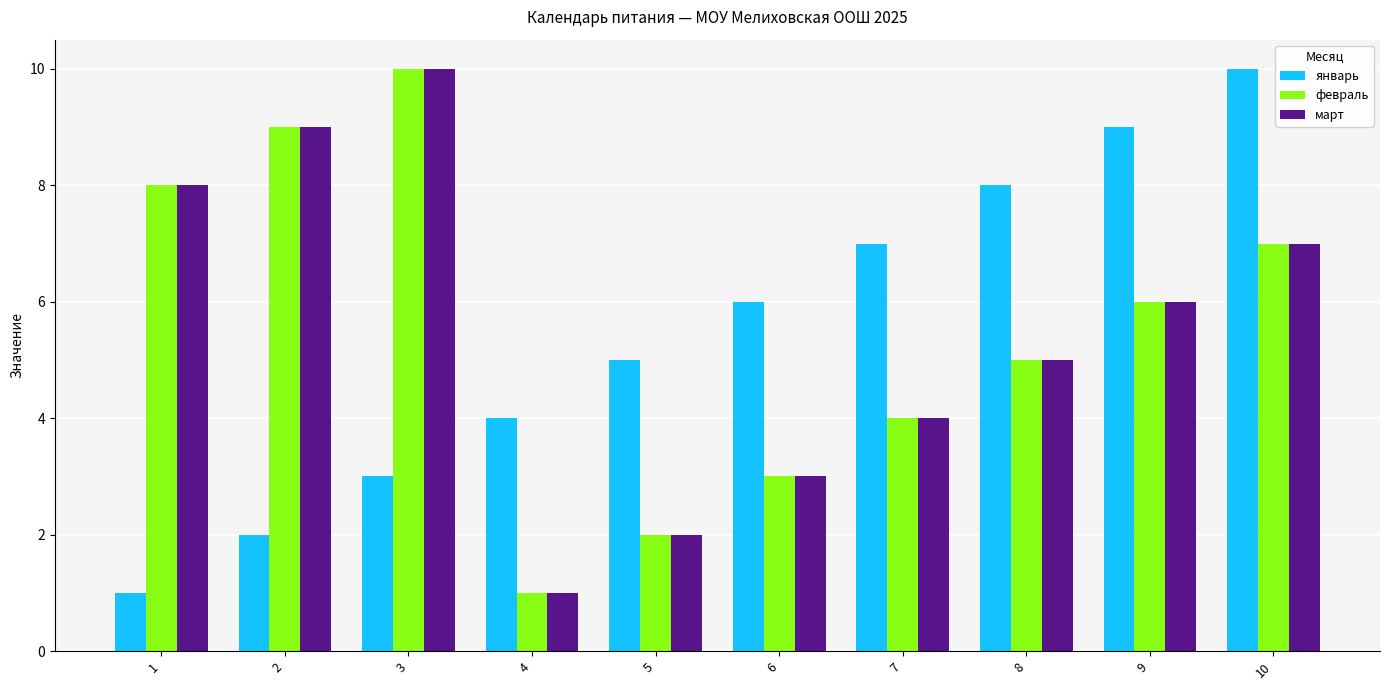

What is the value of the февраль bar at the 2nd from the left?

9